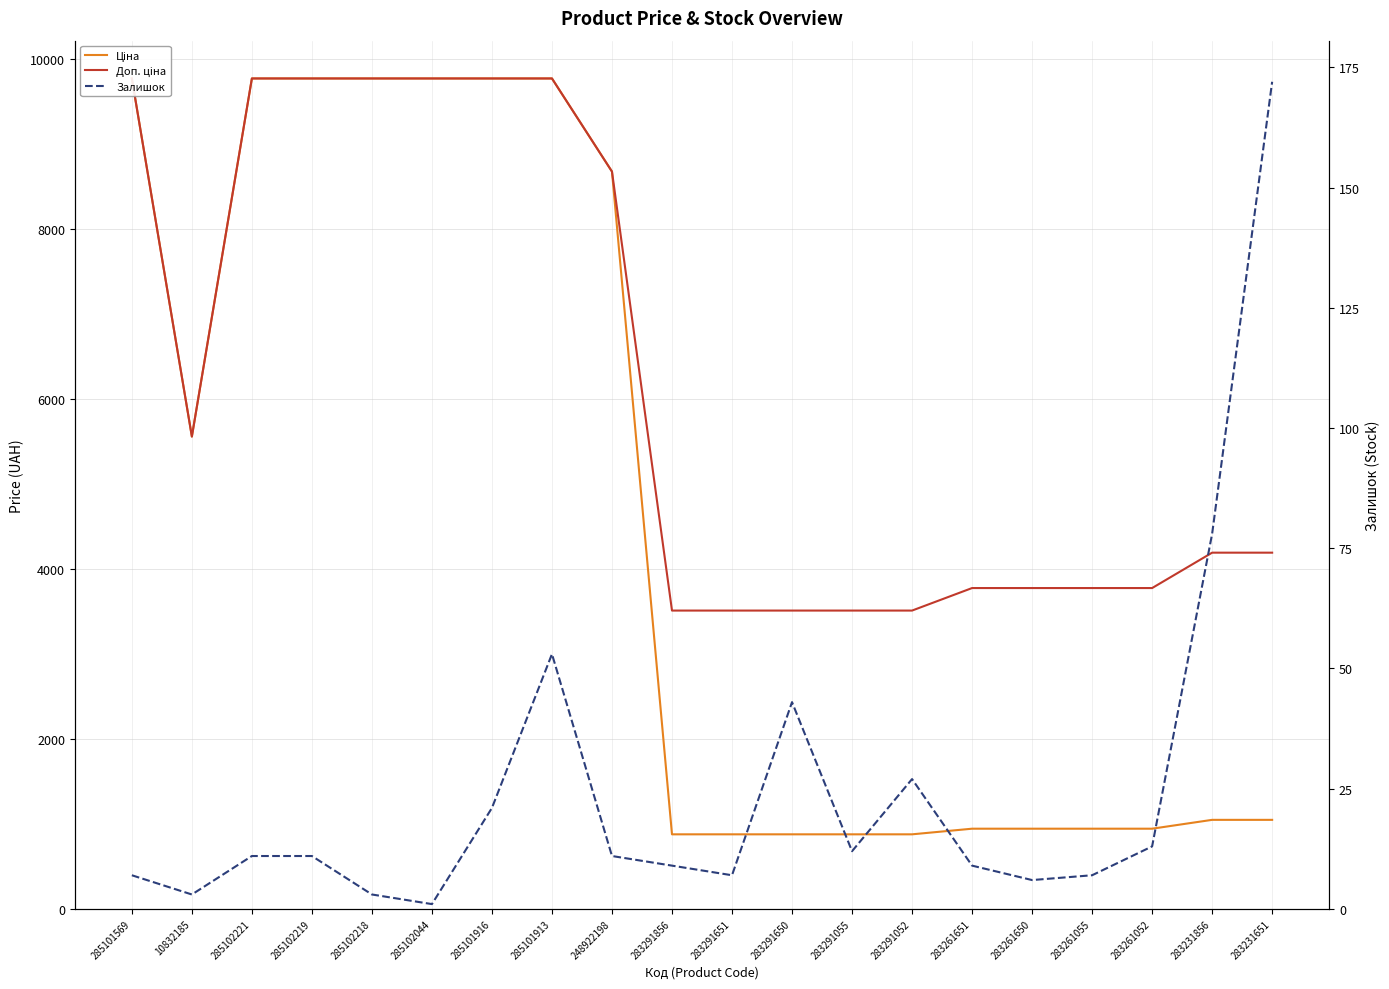

True or false: Ціна and Доп. ціна intersect in this chart.

False